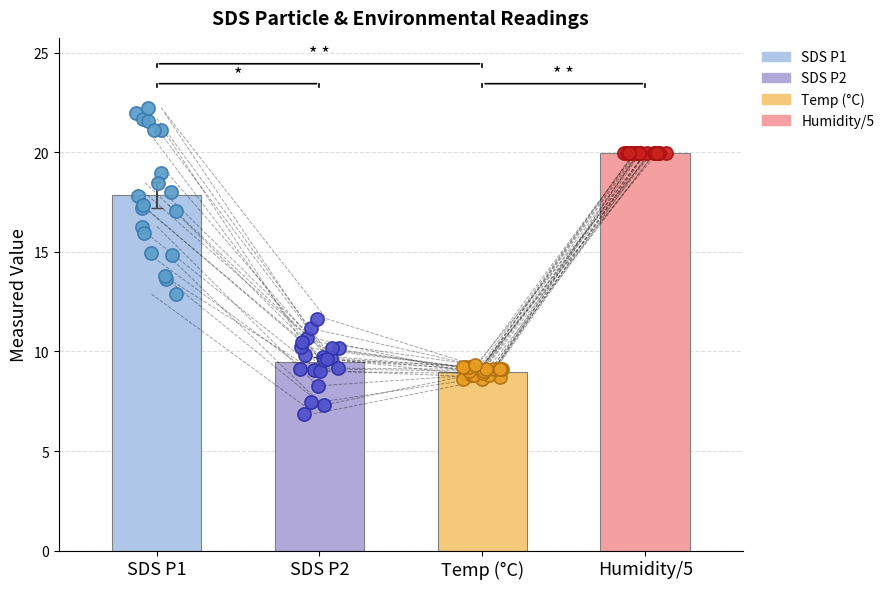

Which series contains the highest Y value?

SDS_P1